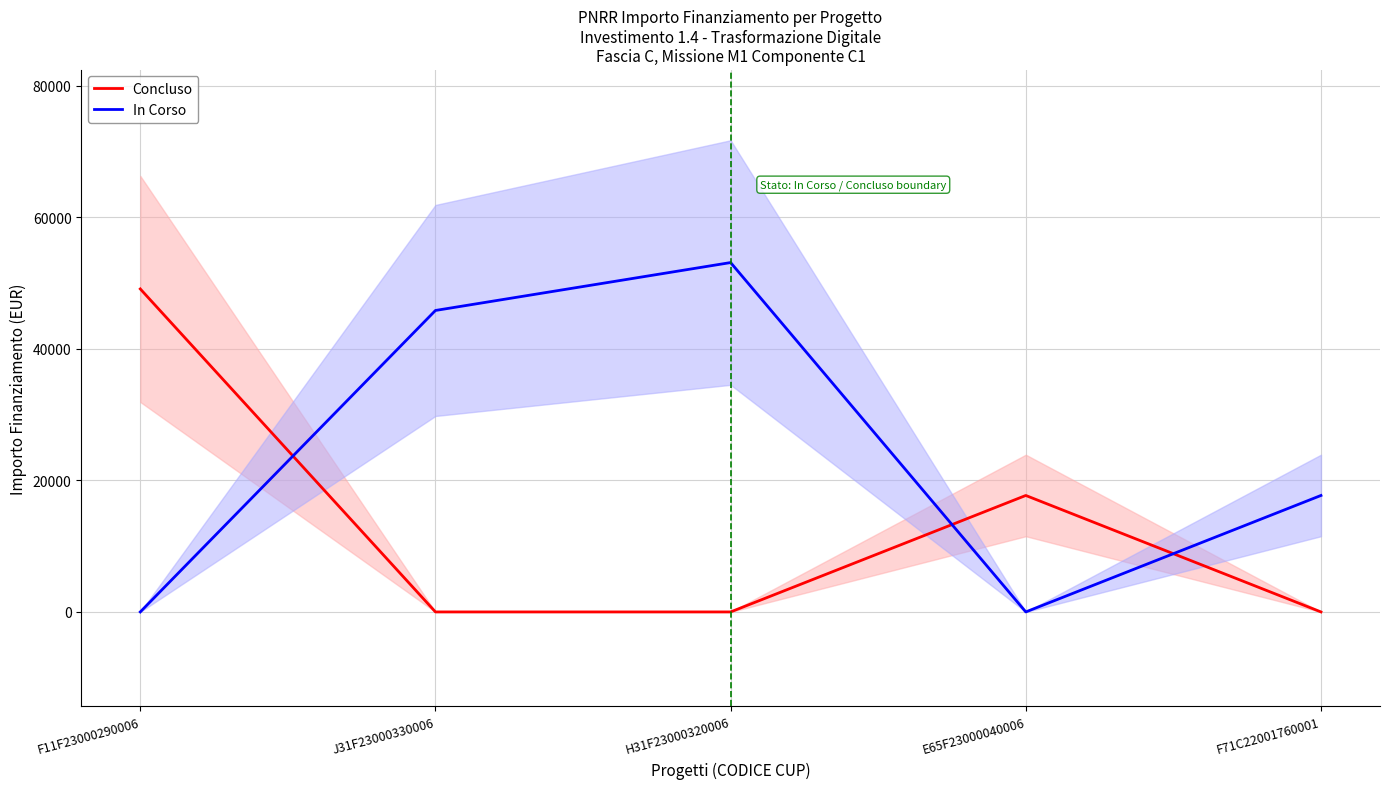

Which series ends up on top after the final intersection of Concluso and In Corso?

In Corso